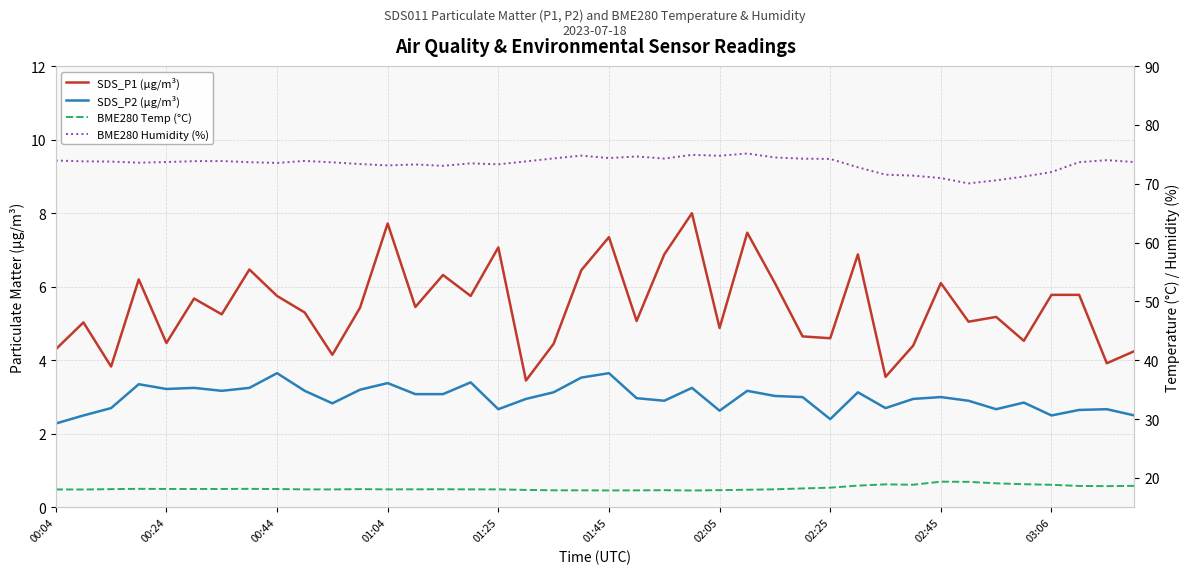

Is it true that BME280 Humidity (%) equals 73.7 at 02:25?

True